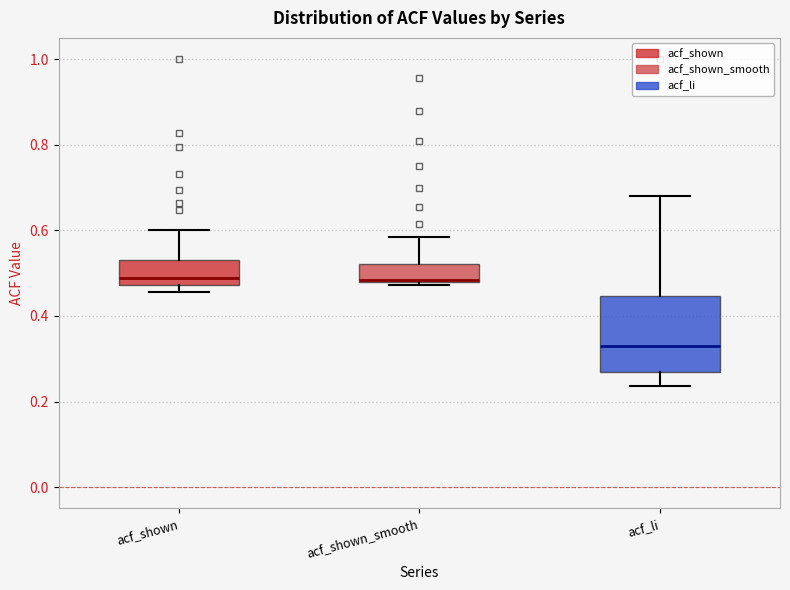

Which box is the tallest, from its lower edge to its upper edge?

acf_li